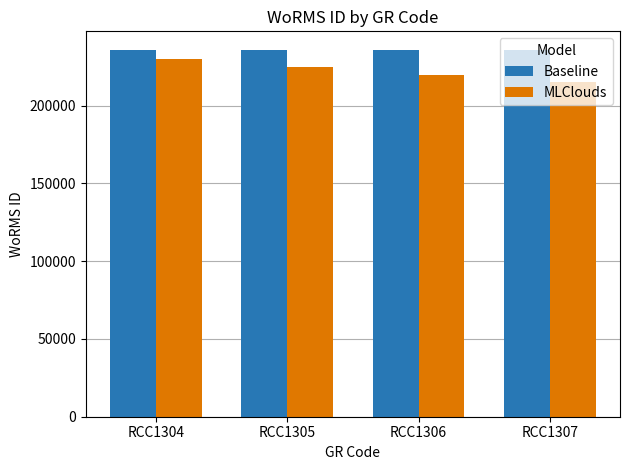

List the labels in order of MLClouds value, smallest first.

RCC1307, RCC1306, RCC1305, RCC1304